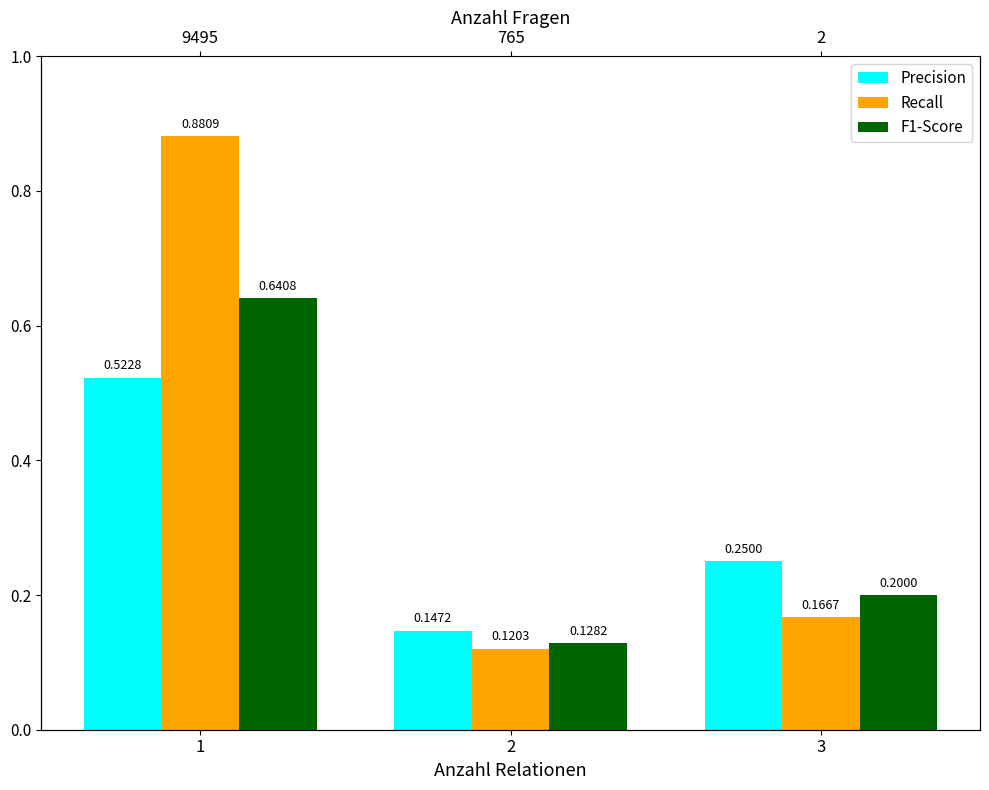

List the series in order of their peak value, lowest first.

Precision, F1-Score, Recall